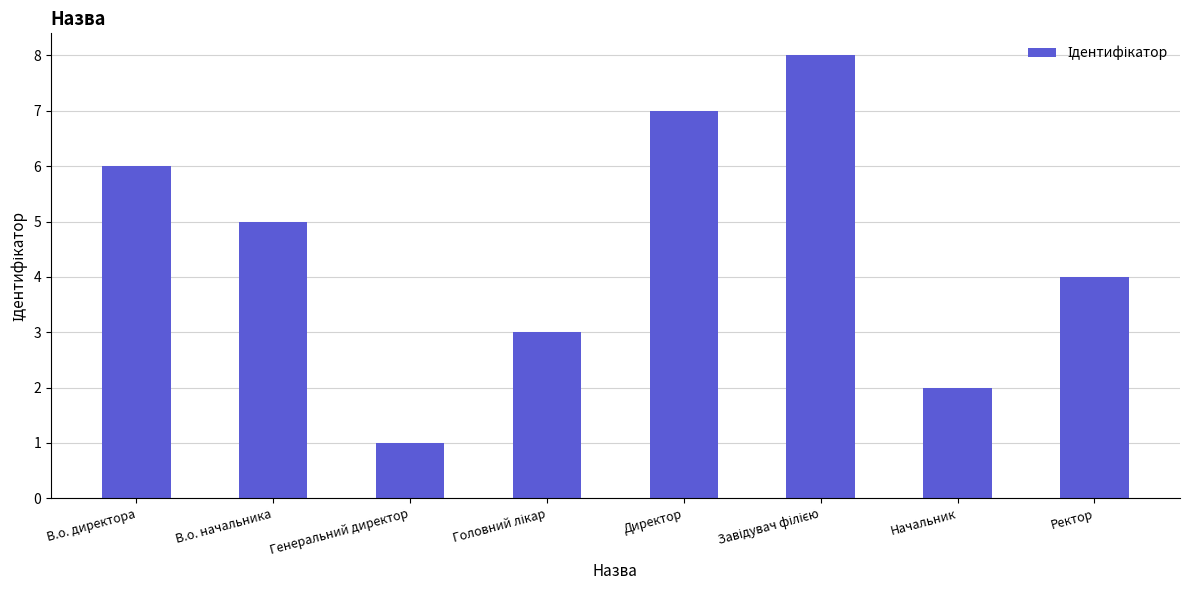

What is the ratio of the value at Ректор to the value at Генеральний директор?

4.0